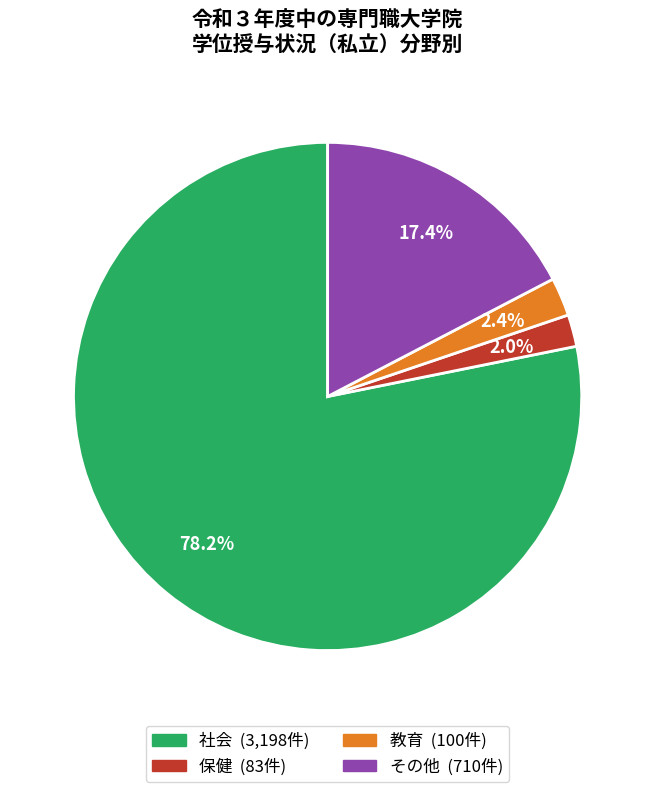

Is there a majority slice in this chart?

Yes